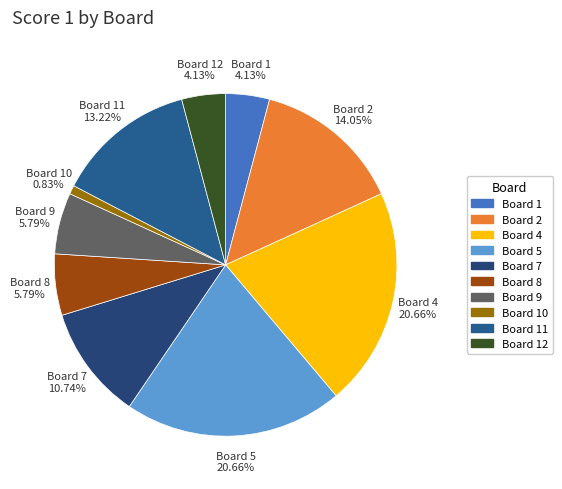

Which category has the smallest portion of the pie?

Board 10